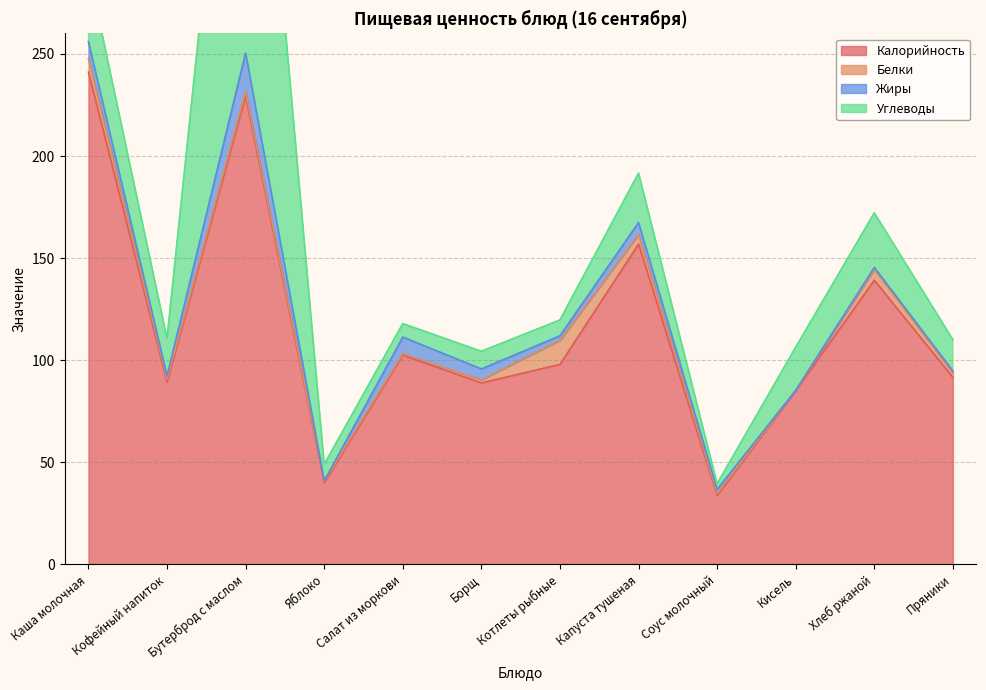

Rank the categories by Жиры value from lowest to highest.

Яблоко, Кисель, Хлеб ржаной, Пряники, Кофейный напиток, Соус молочный, Котлеты рыбные, Борщ, Капуста тушеная, Салат из моркови, Каша молочная, Бутерброд с маслом